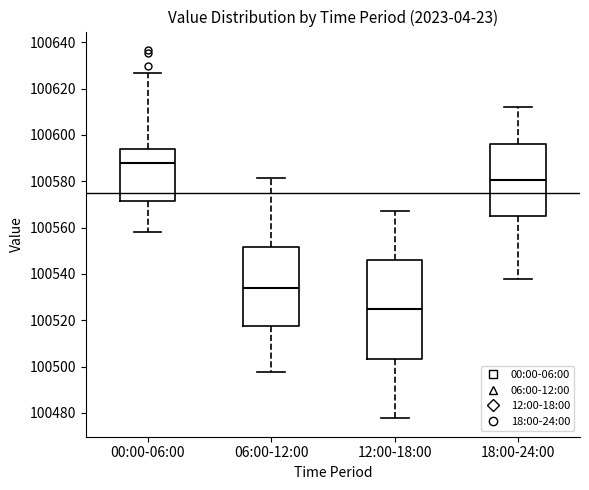

Comparing the boxes themselves (not the whiskers), which one is the tallest?

12:00-18:00